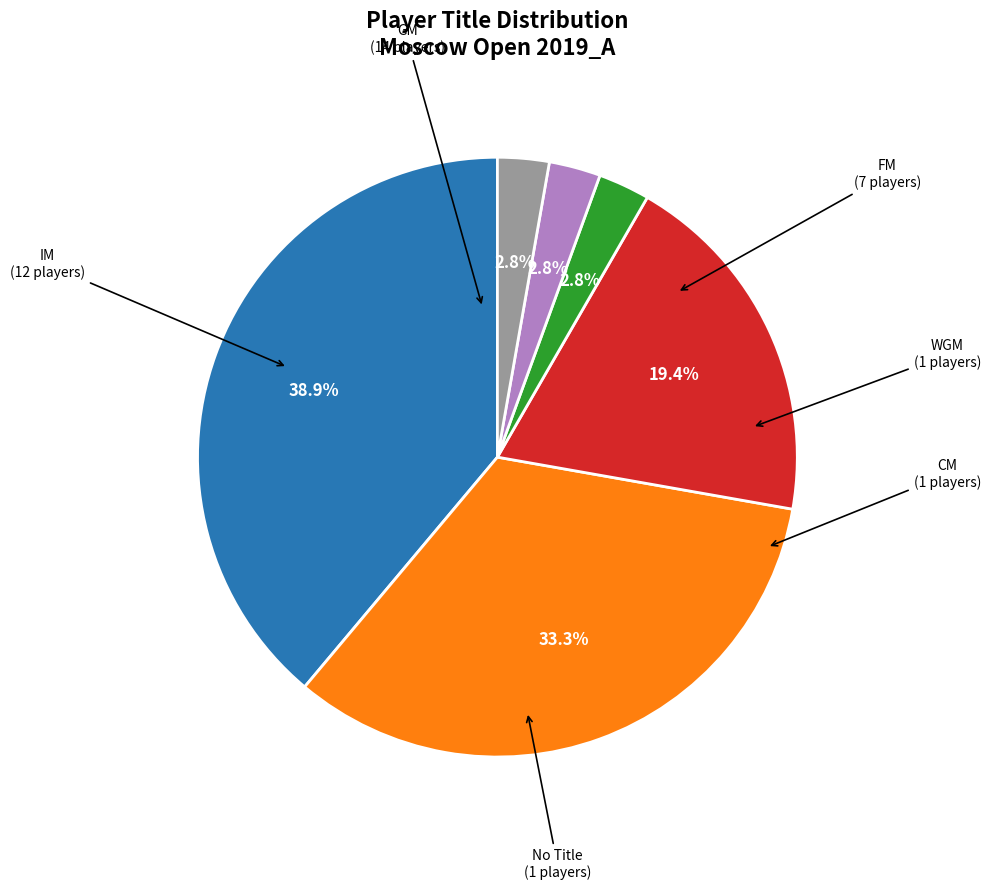

To the nearest percent, what percentage of the pie is CM?

3%